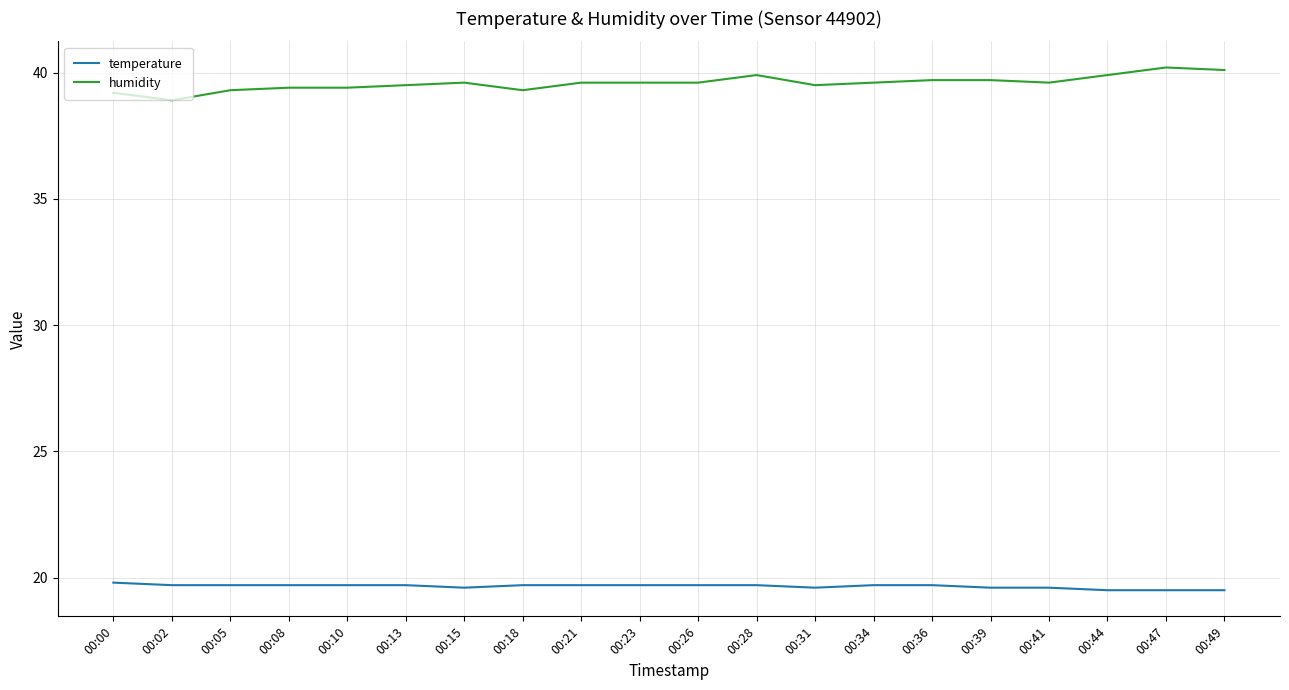

Is the value of humidity at 00:23 greater than the value of temperature at 00:00?

Yes